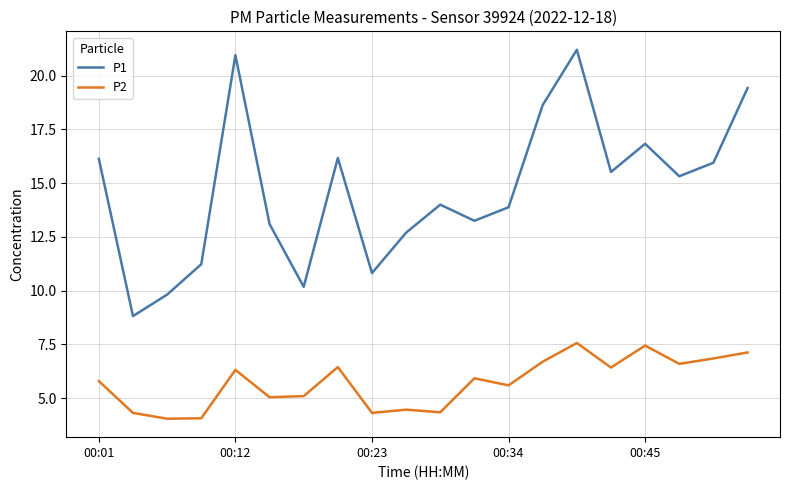

True or false: P2 and P1 cross at least once.

False